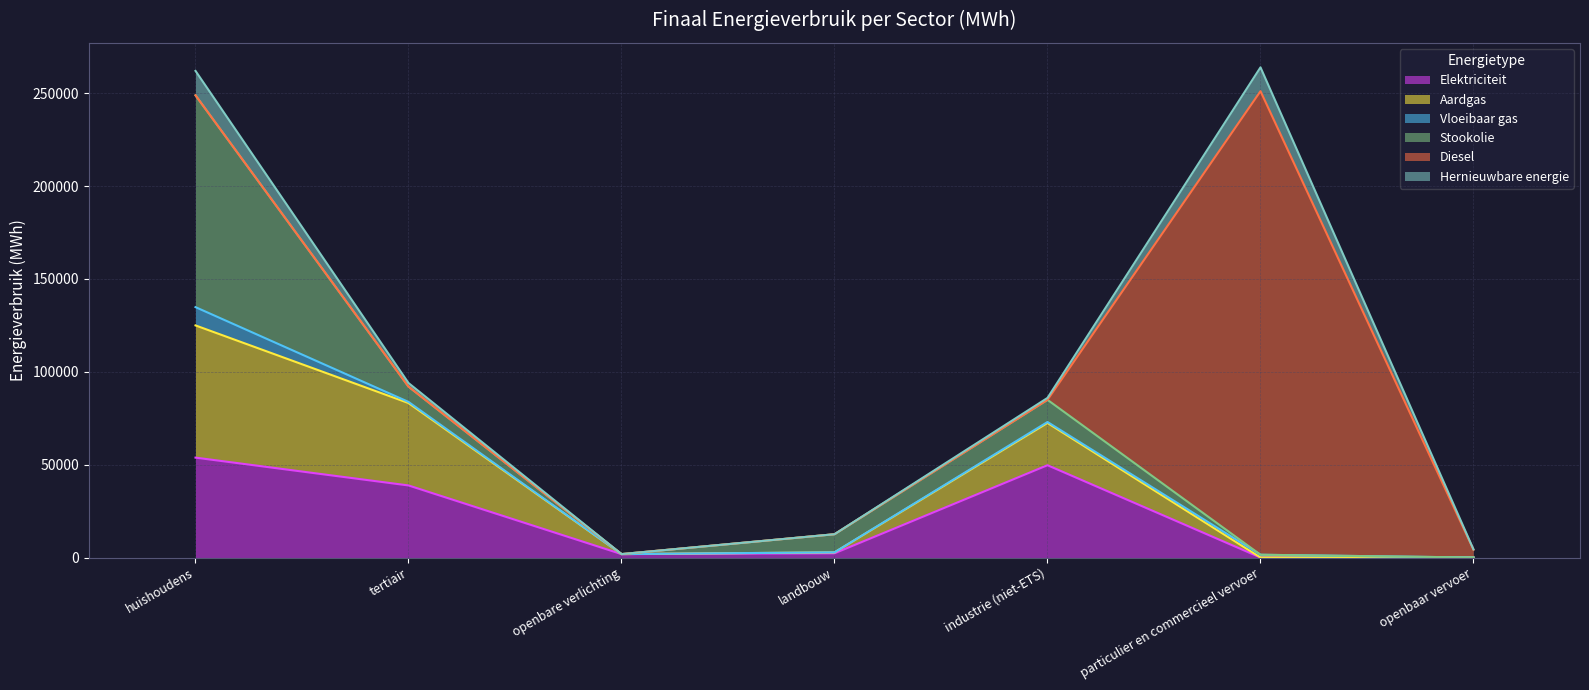

Reading right to left, transcribe all the data shown in this chart.

Elektriciteit: 0.0	2.7	49703.5	2276.8	1843.9	38808.2	53791.8
Aardgas: 0.0	13.1	22740.6	491.8	0.0	44366.6	71184.0
Vloeibaar gas: 0.0	1473.9	528.5	23.8	0.0	615.6	9848.5
Stookolie: 0.0	0.0	11937.0	9746.4	0.0	8241.1	114058.4
Diesel: 4200.0	249612.5	0.0	0.0	0.0	0.0	0.0
Hernieuwbare energie: 179.0	12844.9	1038.8	0.0	0.0	1932.0	13151.6